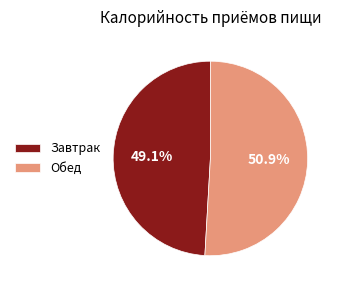

How many segments does this pie chart have?

2